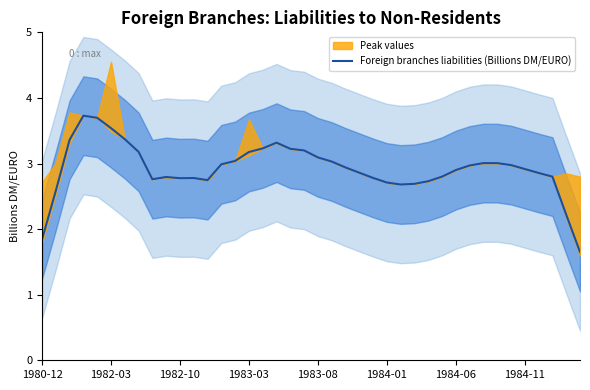

True or false: Foreign branches liabilities (Billions DM/EURO) has a value of 3.1 at 1983-08.

True